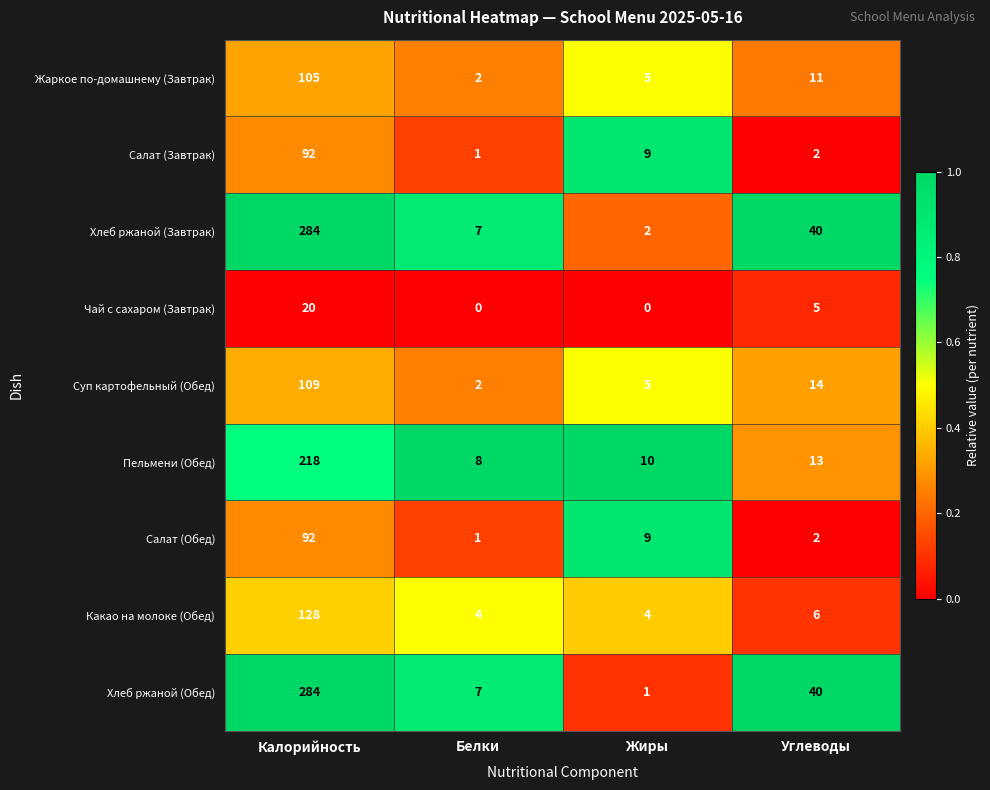

The Чай с сахаром (Завтрак) series shows 11 at Белки. True or false?

False